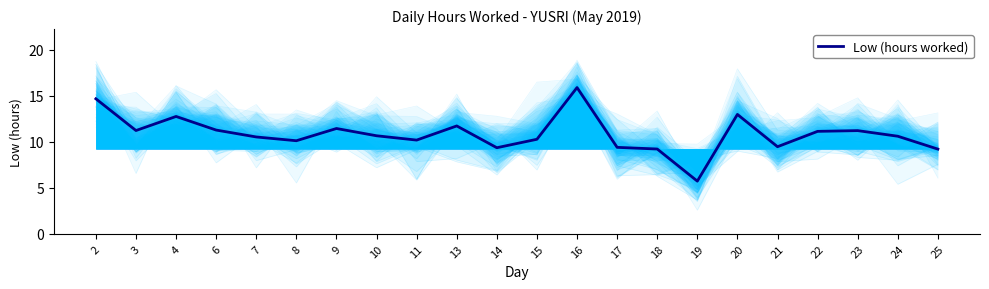

What is the smallest value displayed?

5.7